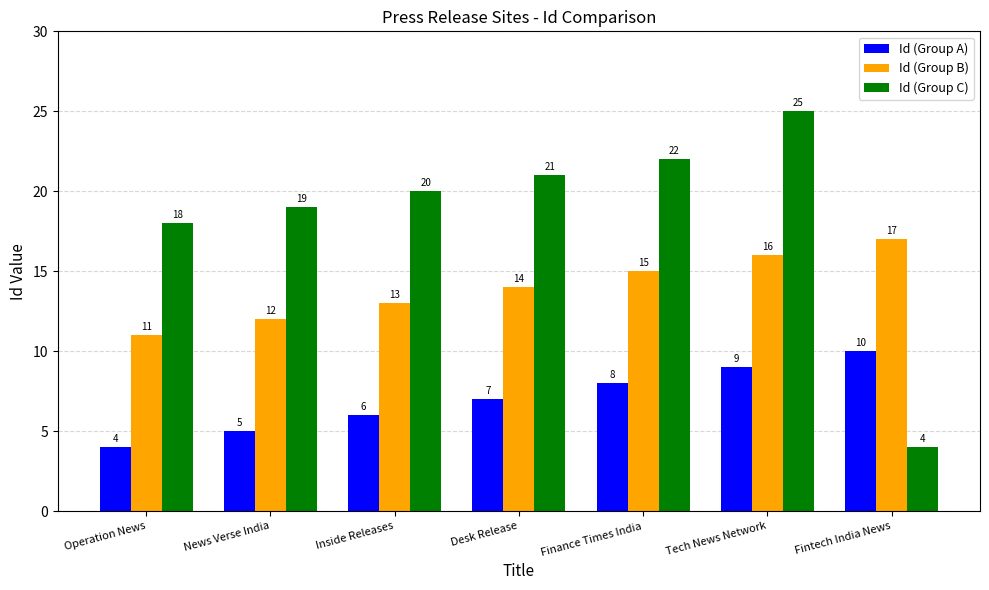

What is the value of the Id (Group B) bar at the 4th from the left?

14